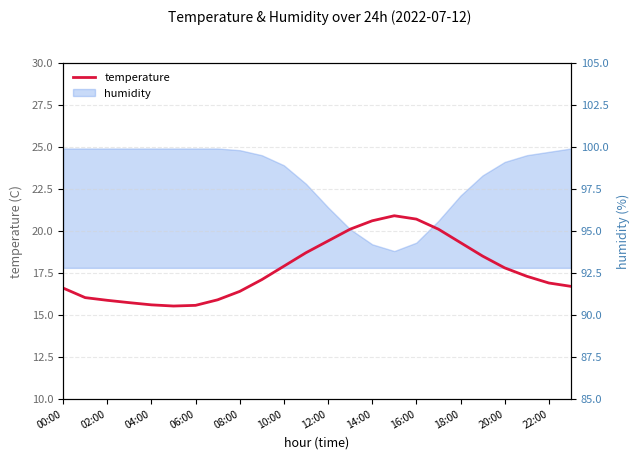

What is the ratio of the value at 16 to the value at 13?

1.0